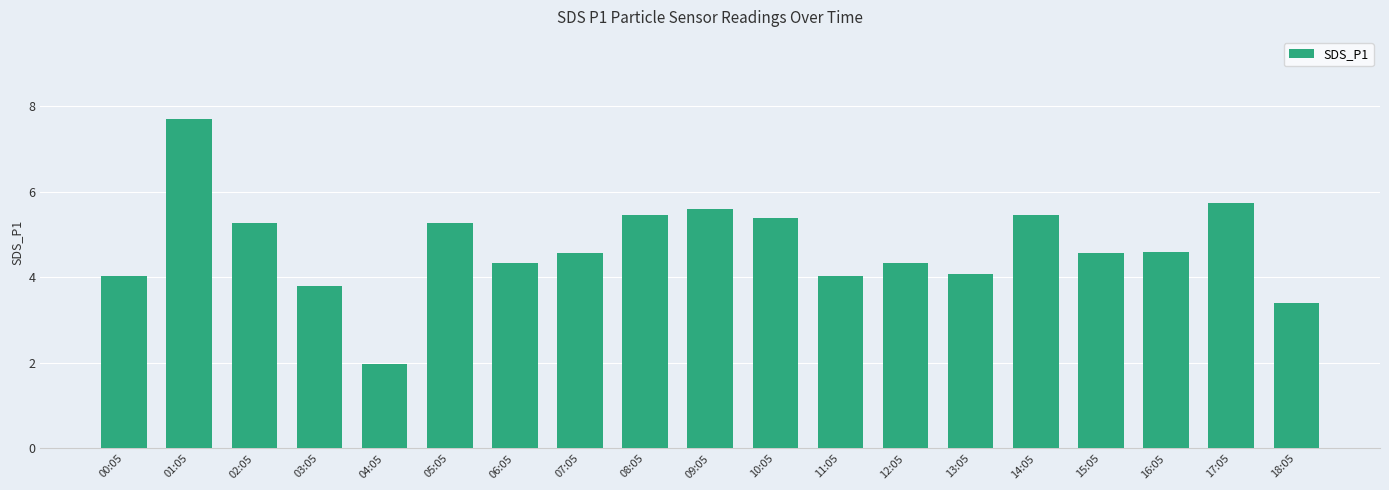

What is the smallest value displayed?

2.0